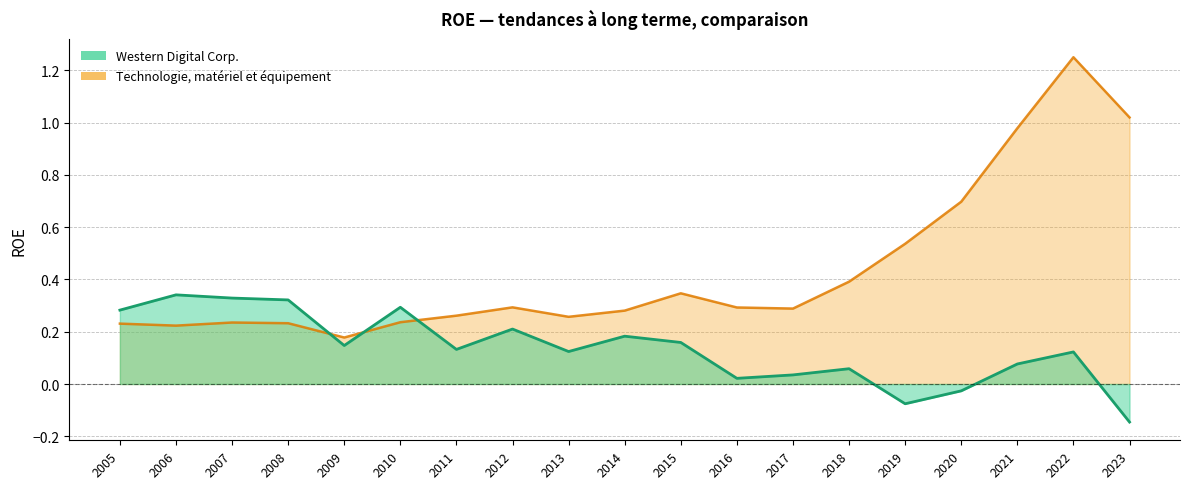

What is the value of the Technologie, matériel et équipement point at the 13th from the left?

0.3